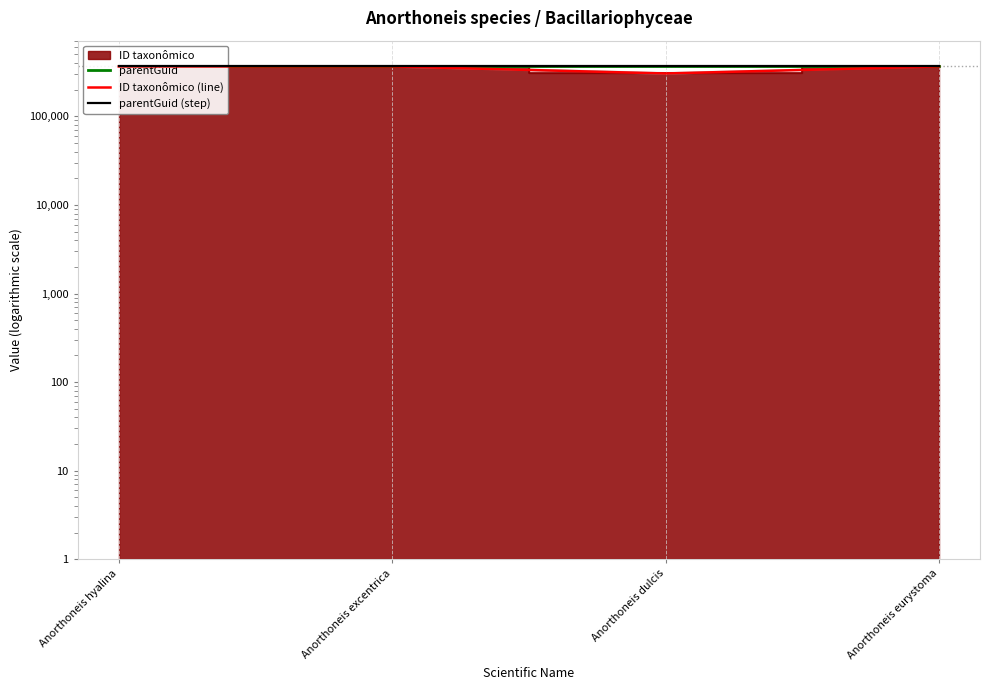

Does the chart display data point markers on the line(s)?

No